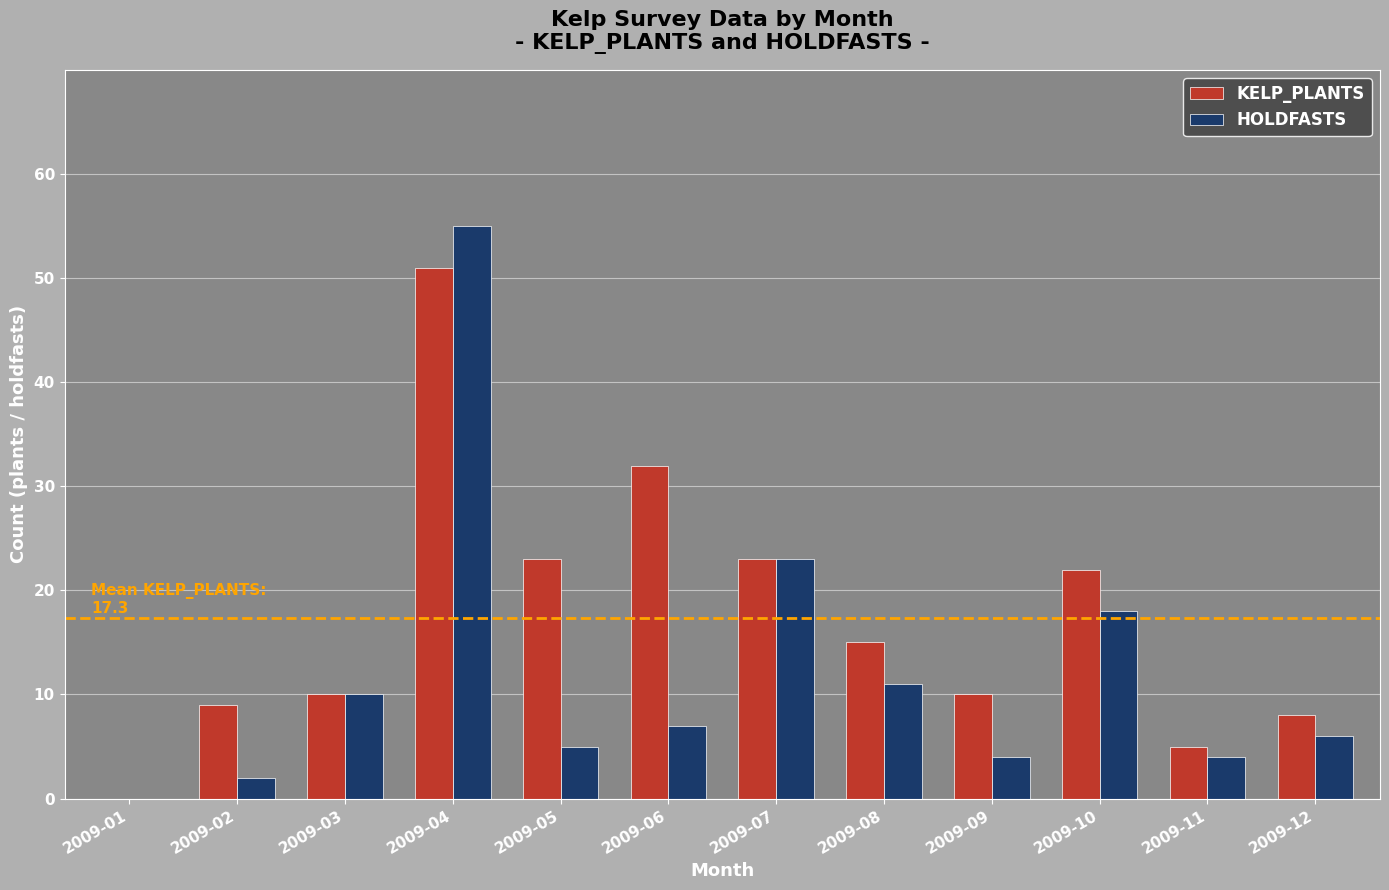

How many groups of bars are there?

12